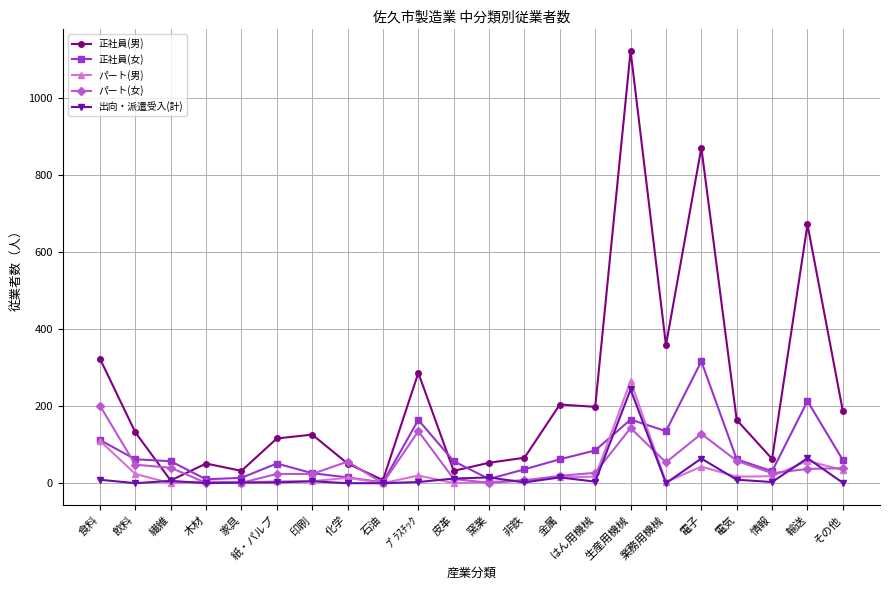

What is the approximate value of パート(男) at 電子?

43